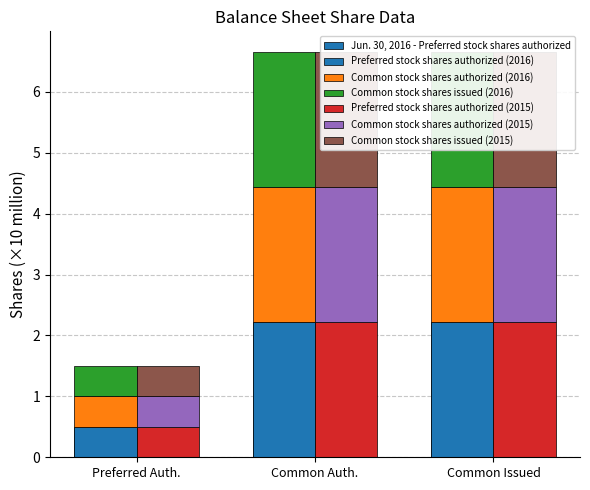

What position from the right is Preferred Auth.?

3